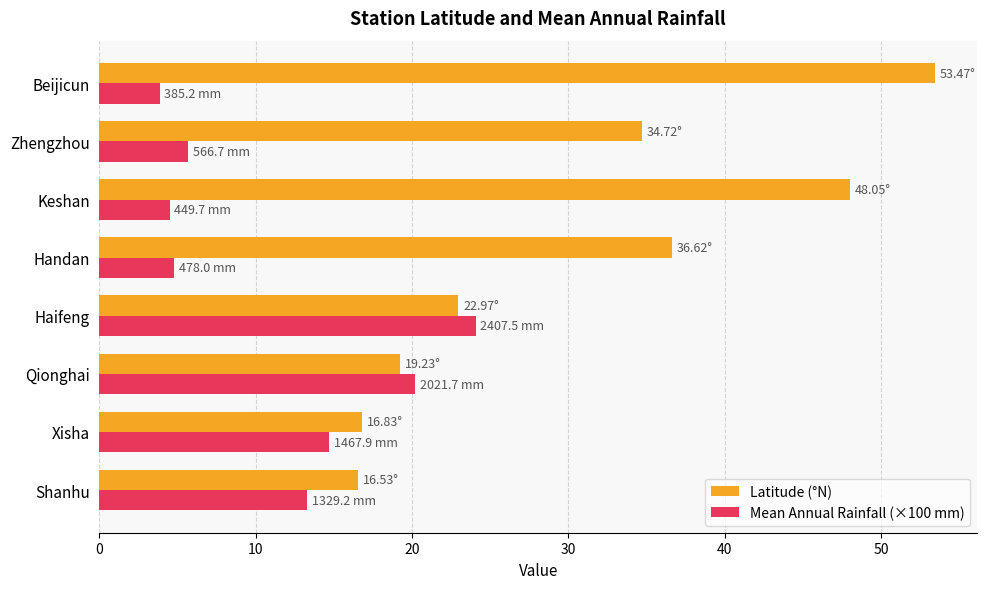

List the series in order of their overall mean, highest first.

Latitude (°N), Mean Annual Rainfall (×100 mm)